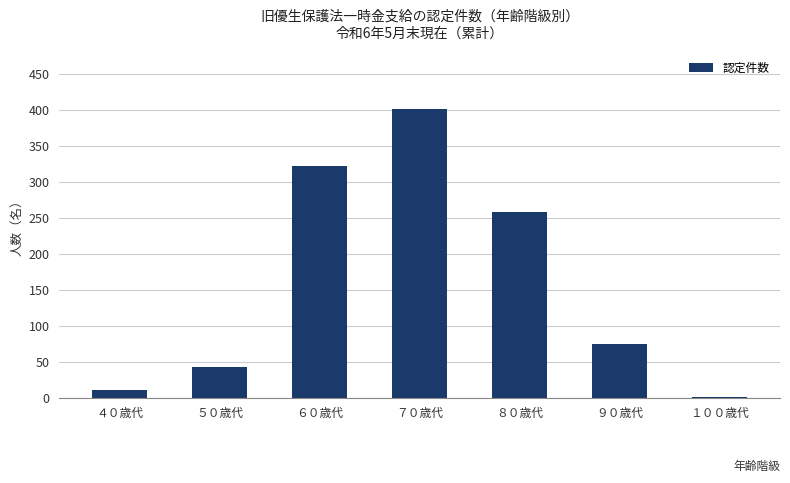

What is the approximate value at ７０歳代, to the nearest 5?

400